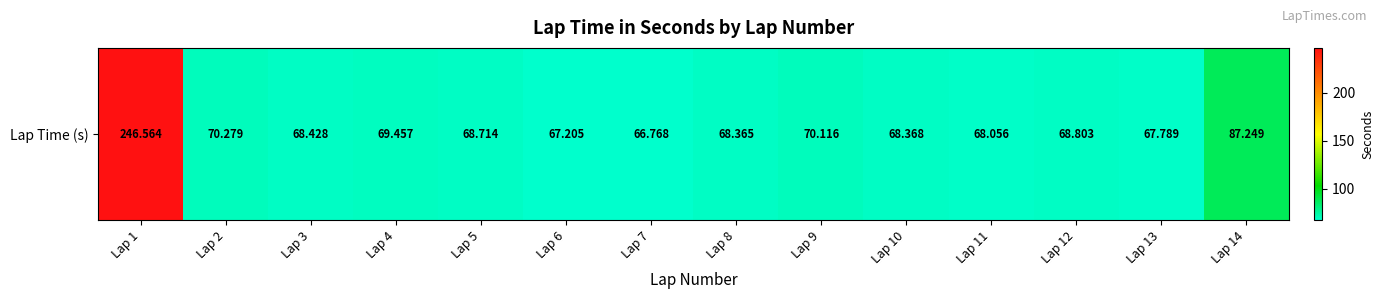

What is the smallest value displayed?

66.8